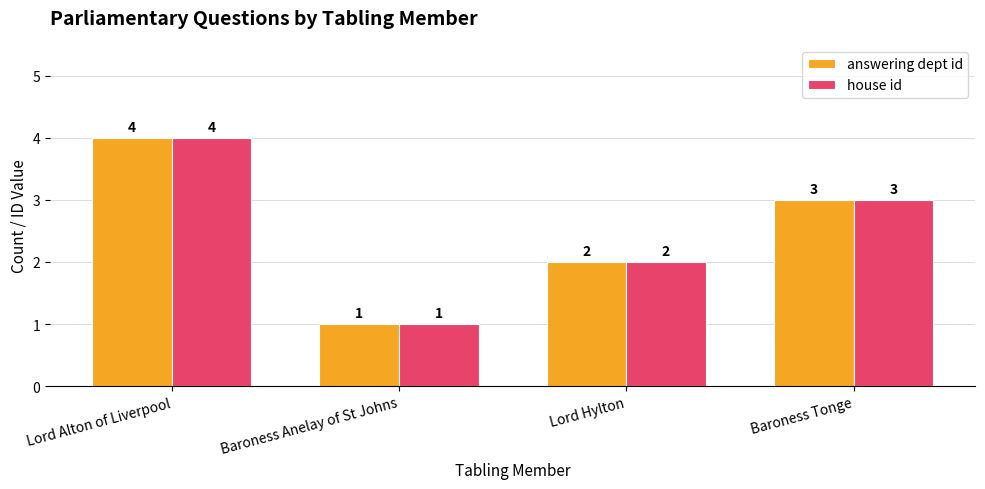

How many data points does each series have?

4